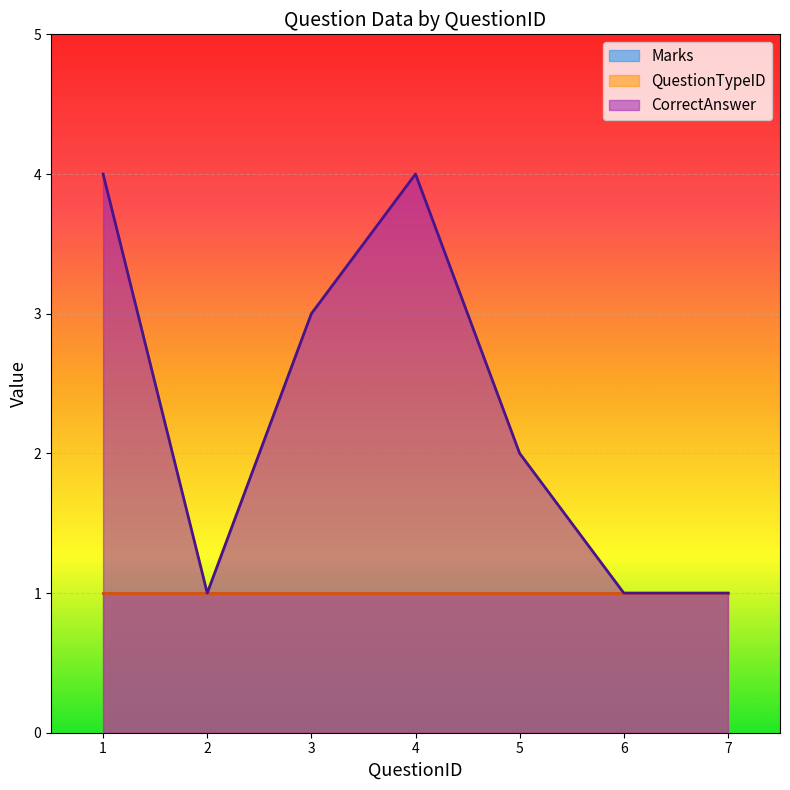

List the series in order of their peak value, highest first.

CorrectAnswer_numeric, Marks, QuestionTypeID